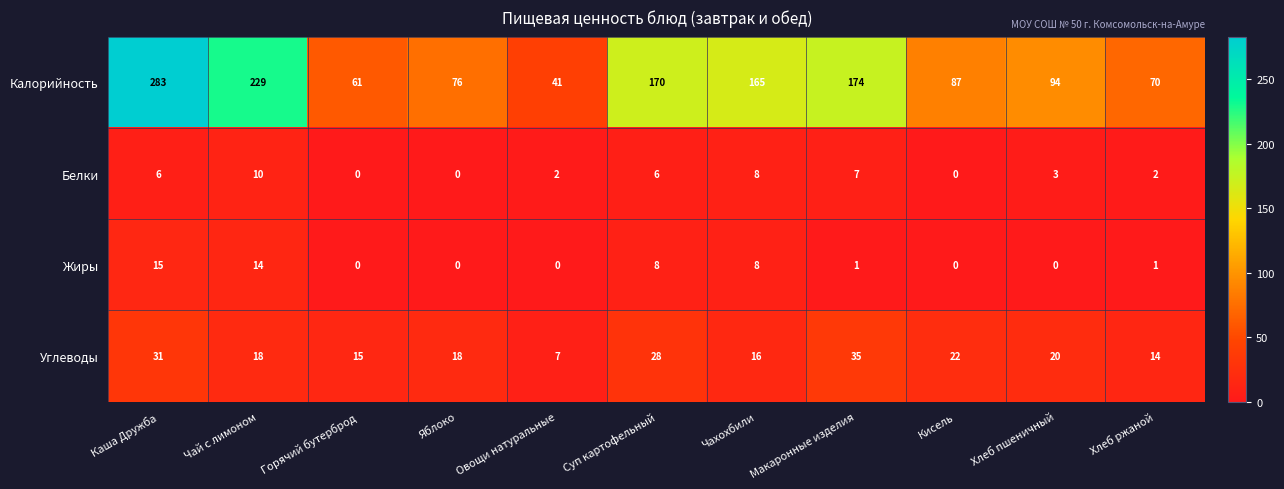

Between Каша Дружба and Овощи натуральные, which series saw the biggest shift?

Калорийность